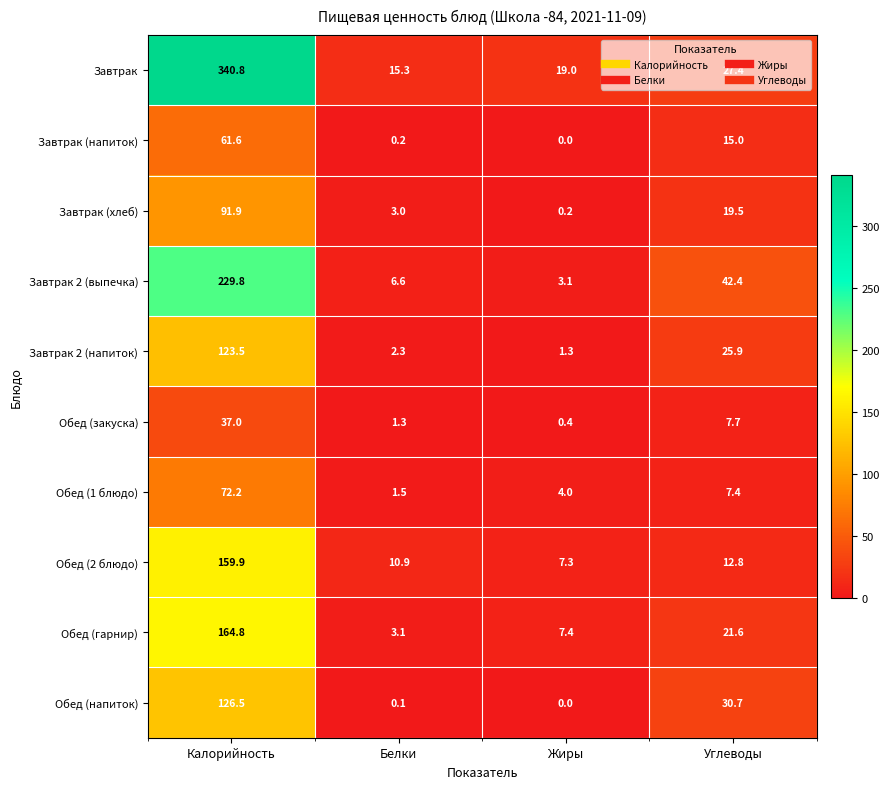

What is the difference between the highest and lowest values at Жиры?

19.0